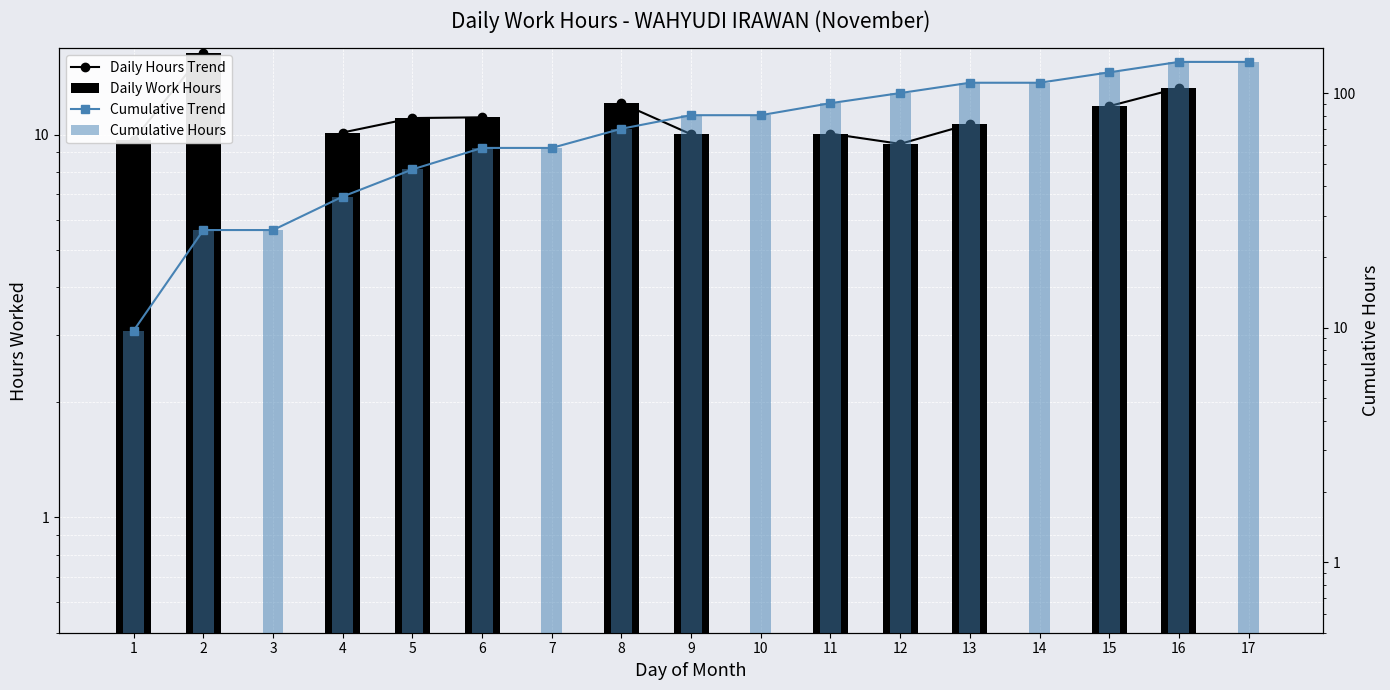

What is the difference between the Daily Work Hours values at 6 and 2?

5.2